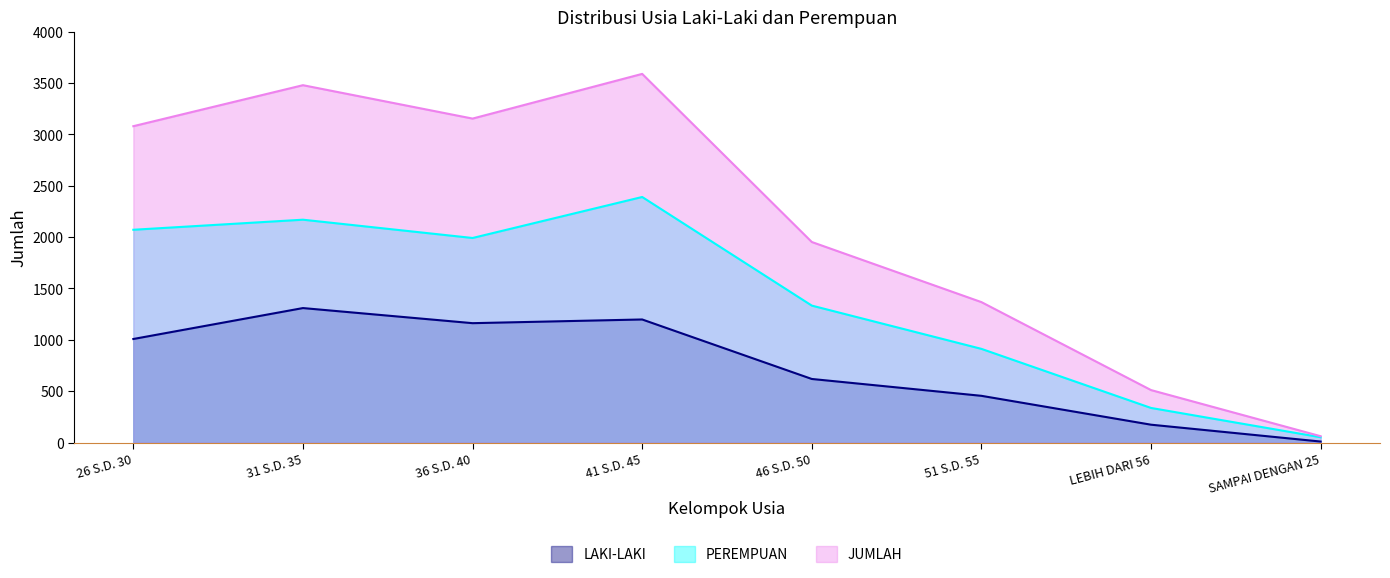

What value does the PEREMPUAN series have at SAMPAI DENGAN 25, to the nearest 50?

50